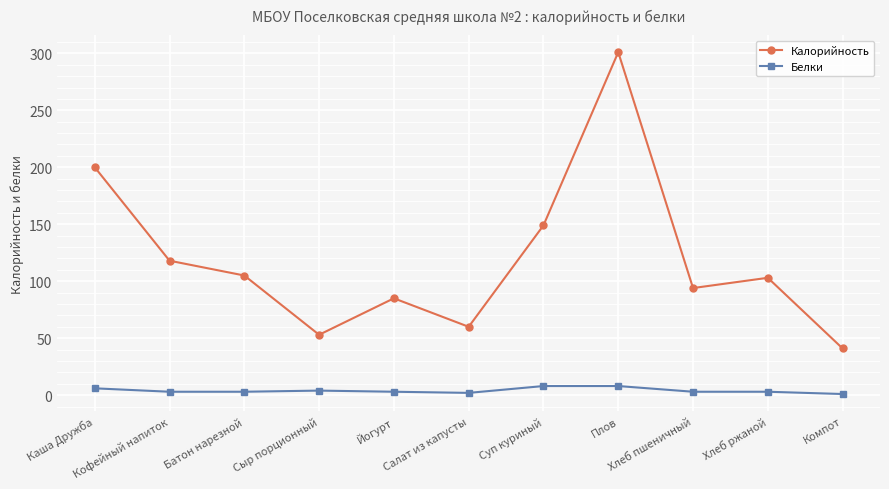

Which series has the largest total across all categories?

Калорийность